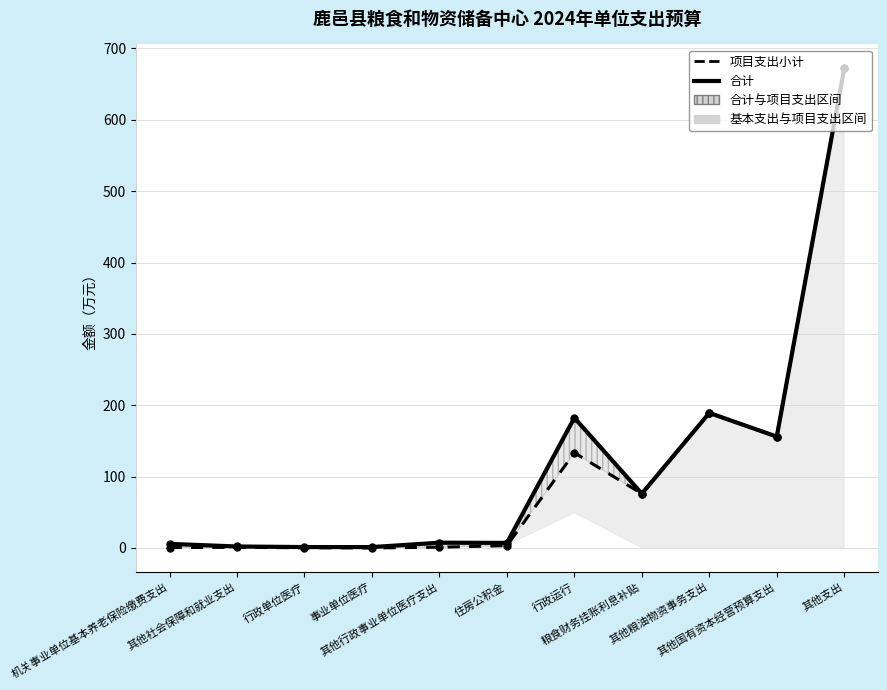

At which label does 合计 reach its peak?

其他支出